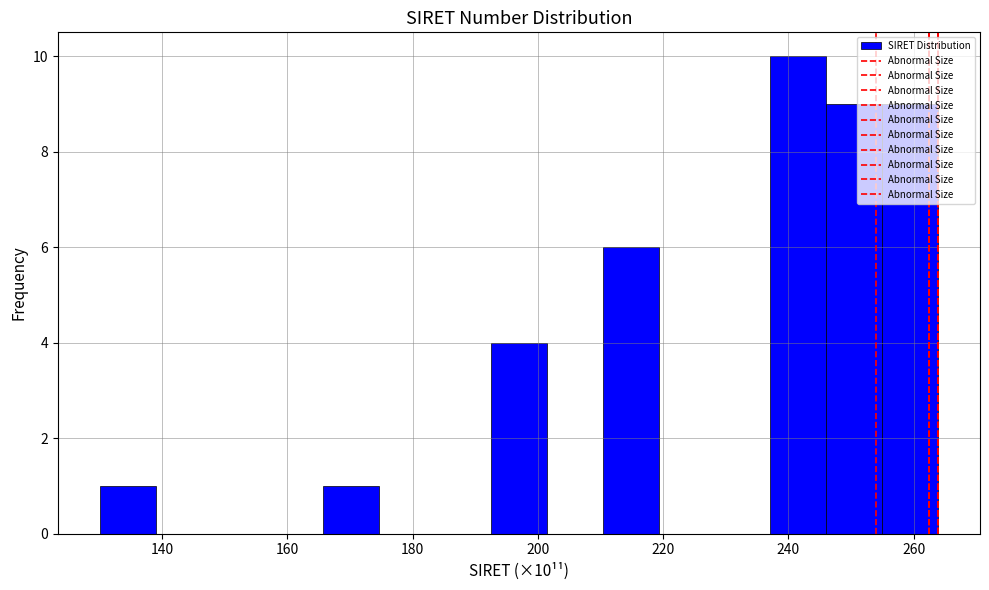

Over which range of the x-axis is the bar tallest?

238 to 246